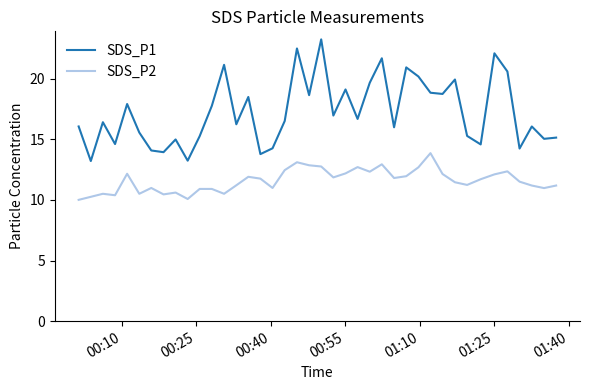

Does the chart have visible grid lines?

No